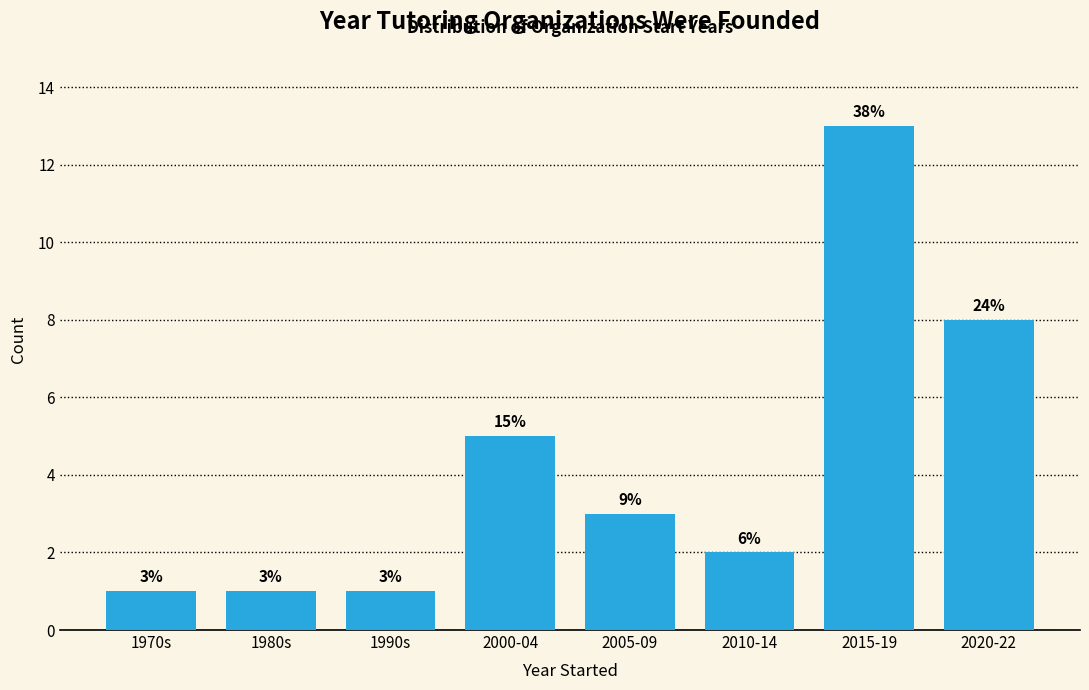

How many bars are there in total?

8